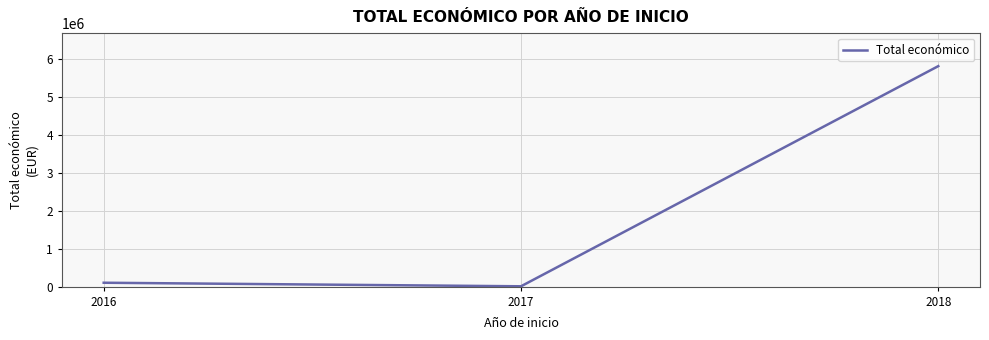

Rank the categories by value from lowest to highest.

2017, 2016, 2018